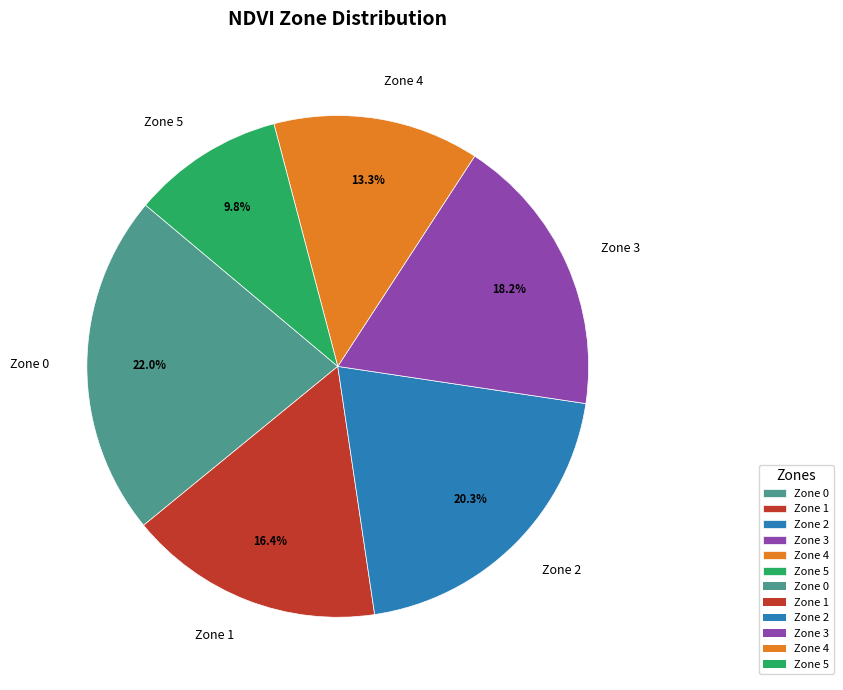

What is the total percentage of Zone 0 and Zone 5?

31.8%